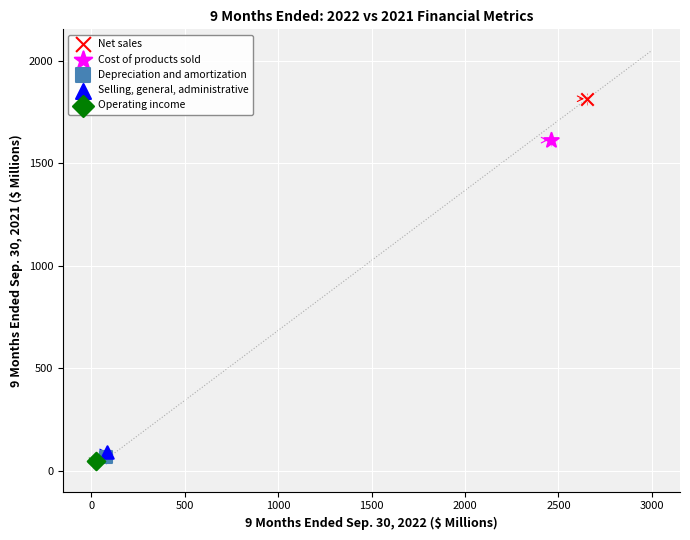

What are all the series names shown in the legend?

Net sales, Cost of products sold, Depreciation and amortization, Selling, general, administrative, Operating income